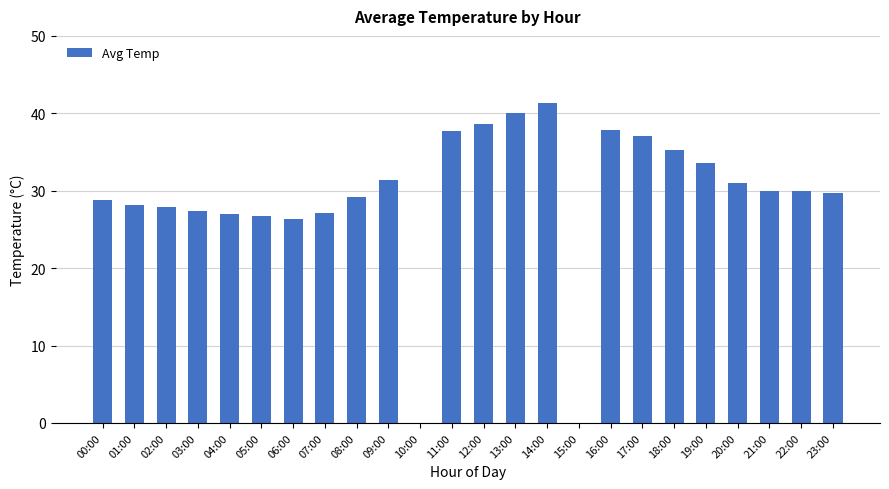

What is the approximate value at 14:00?

41.3